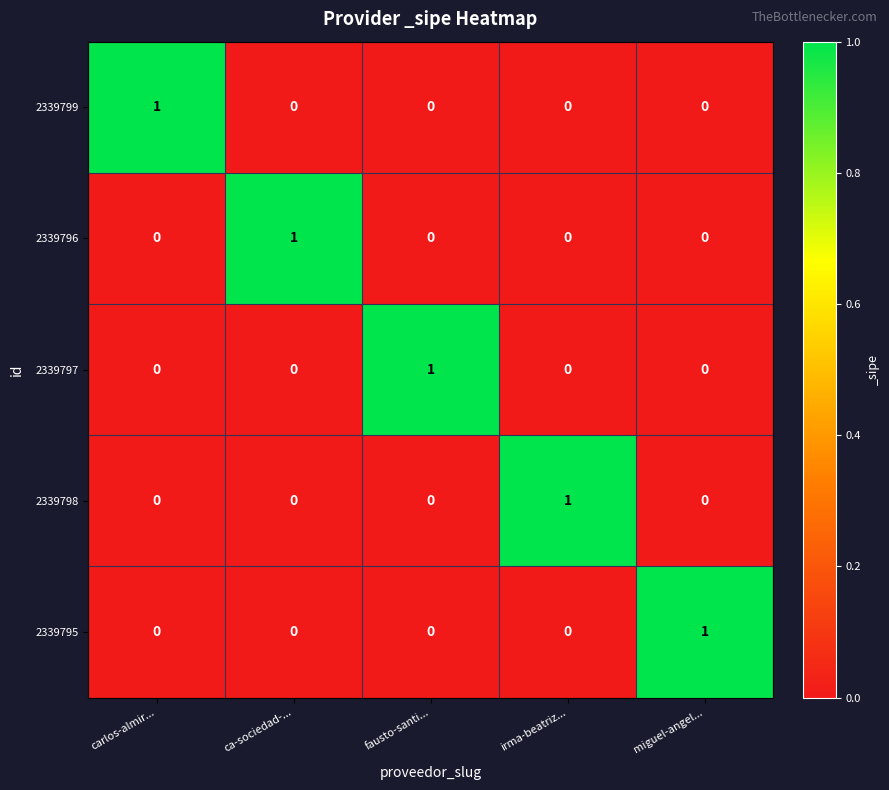

How many 2339796 values are between 0 and 1?

5